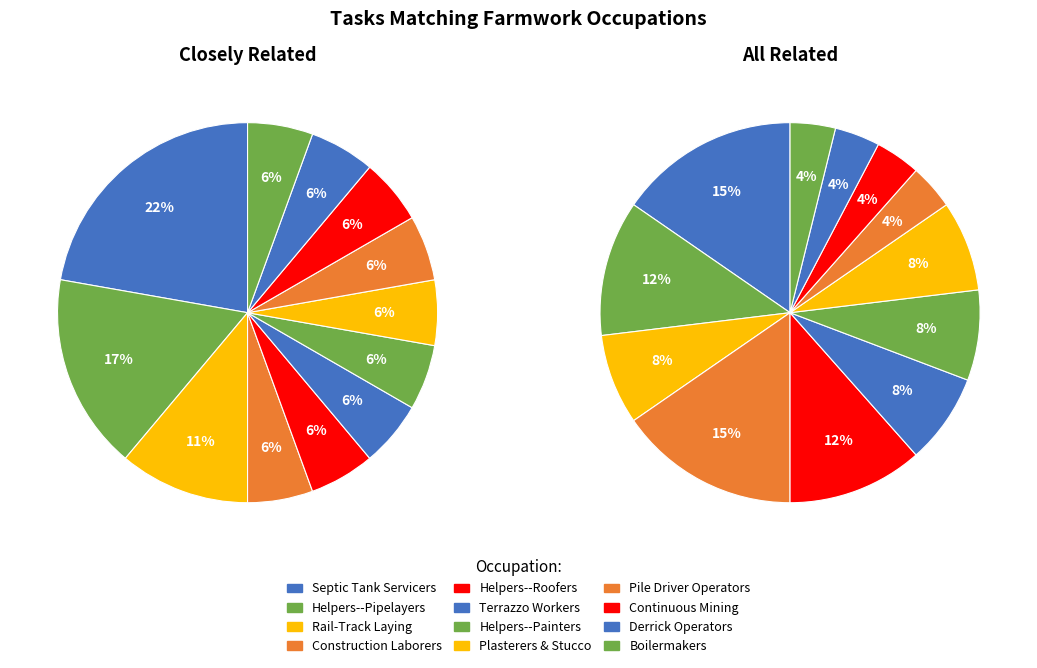

Does Construction Laborers represent more than half of the total?

No